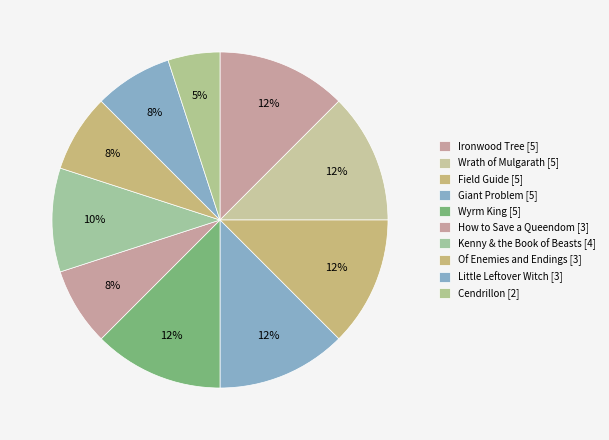

Is Field Guide the majority of the pie?

No